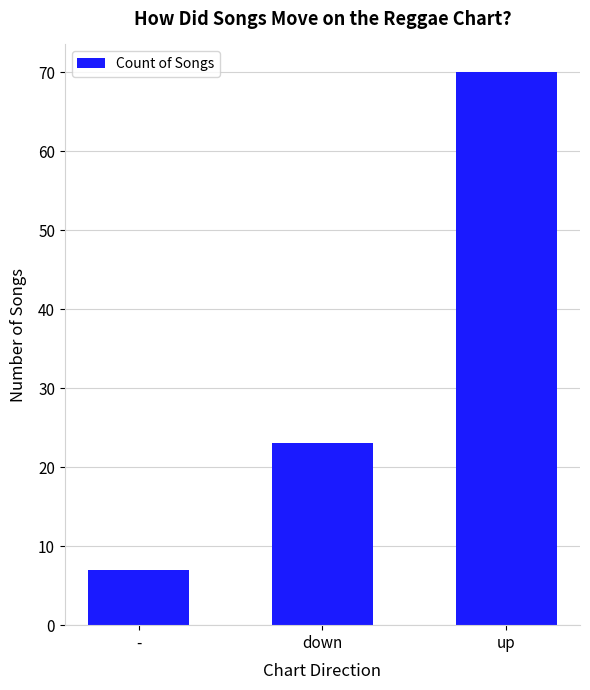

List the labels in order of value, largest first.

up, down, -